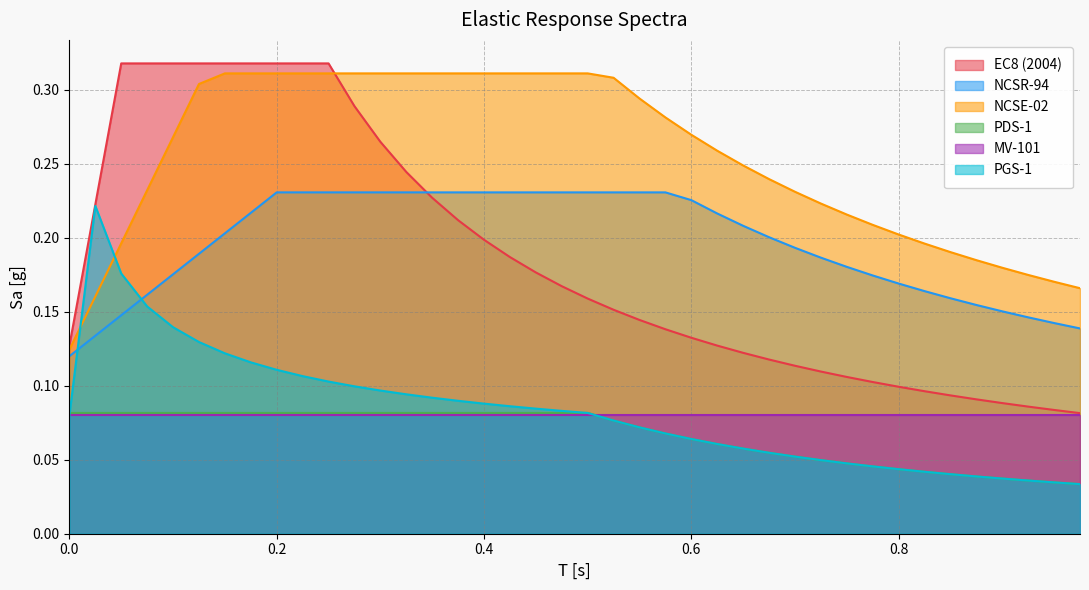

How many values in the PGS-1 series exceed 0?

19